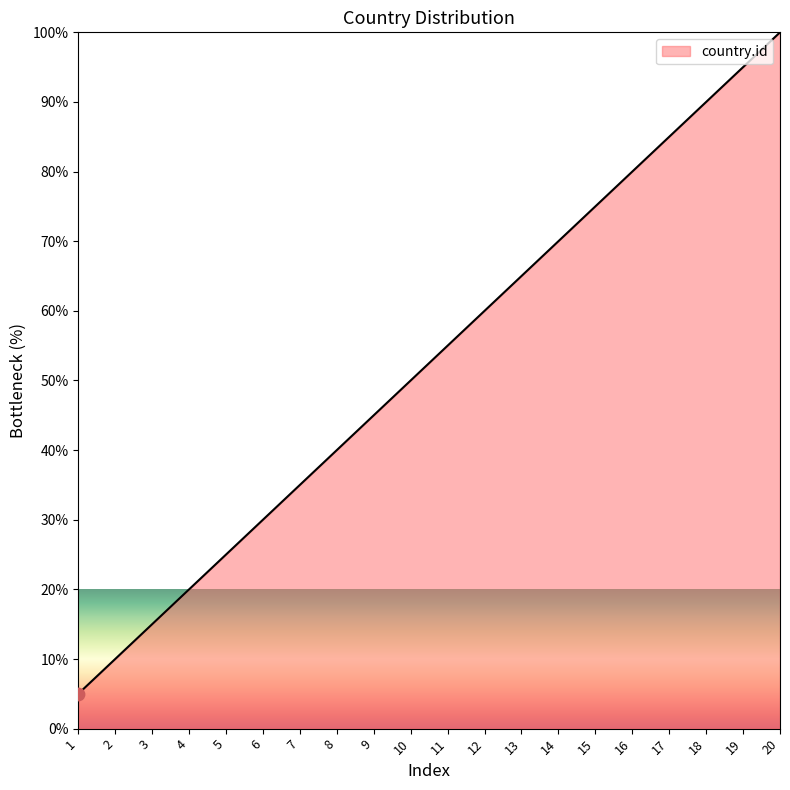

What is the change in value from 5 to 19?

+70.0